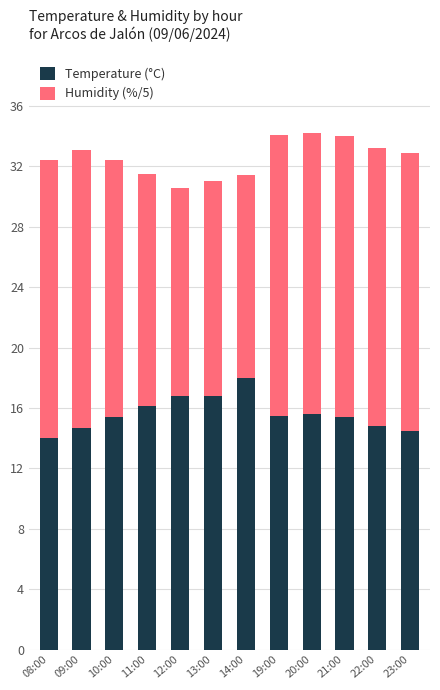

True or false: Temperature (°C) has a value of 9.9 at 11:00.

False